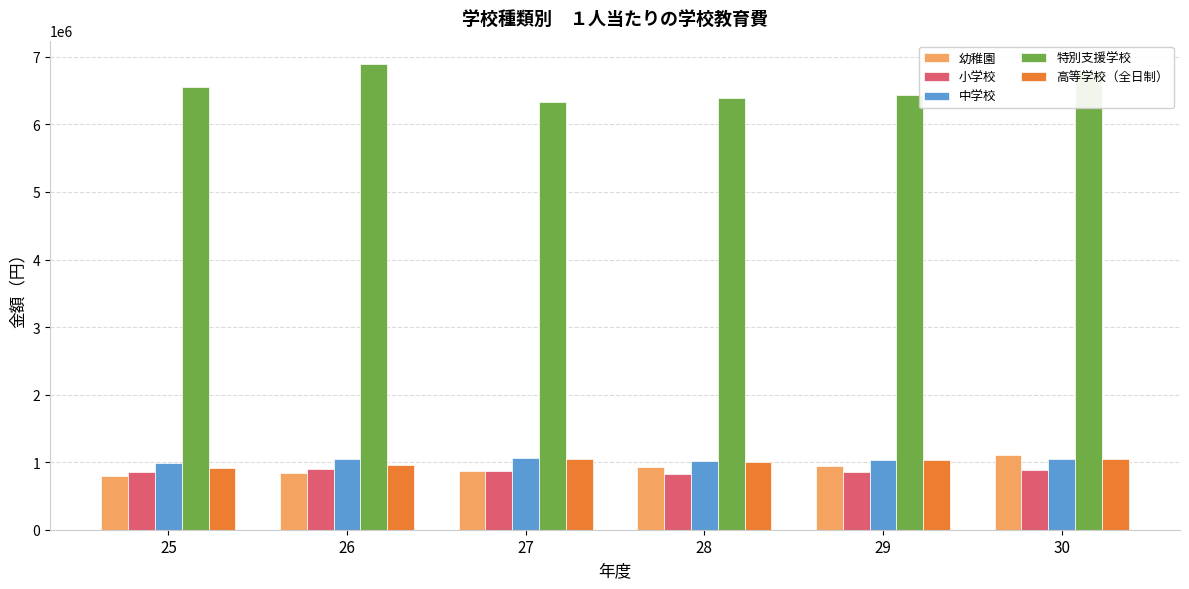

What is the value of the 特別支援学校 bar at the 2nd from the left?

6894729.7